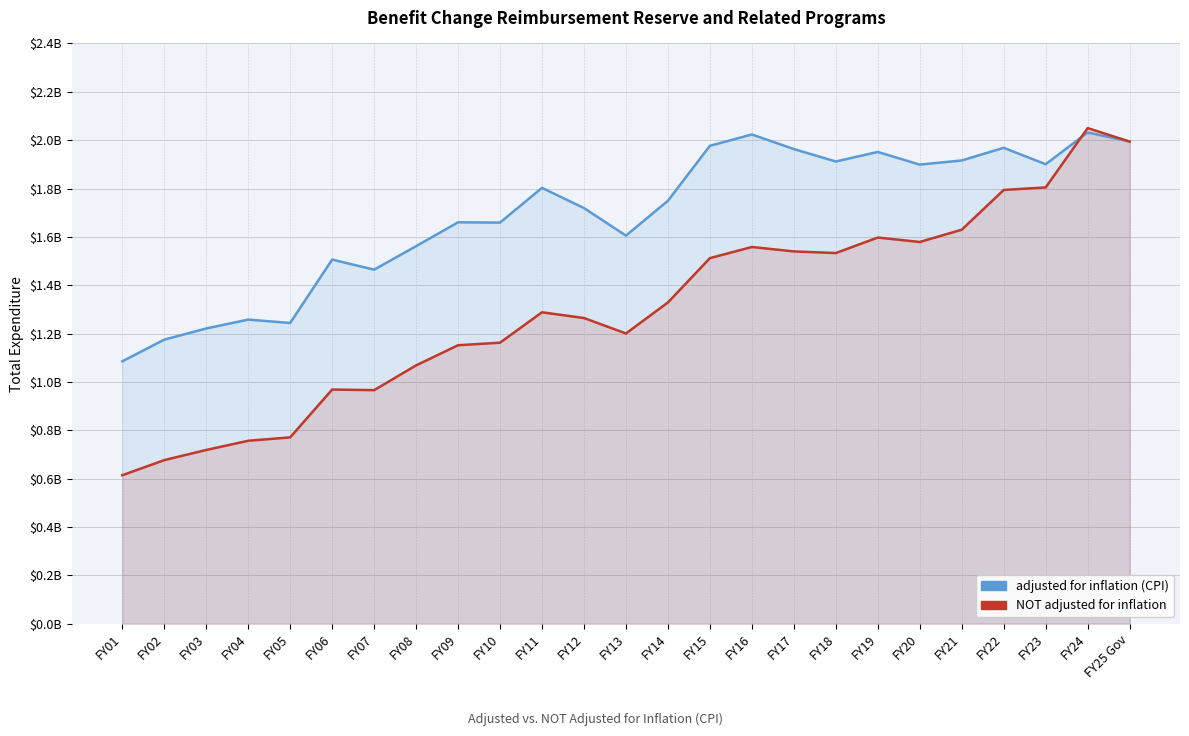

What is the difference between the highest and lowest values at FY23?

95979634